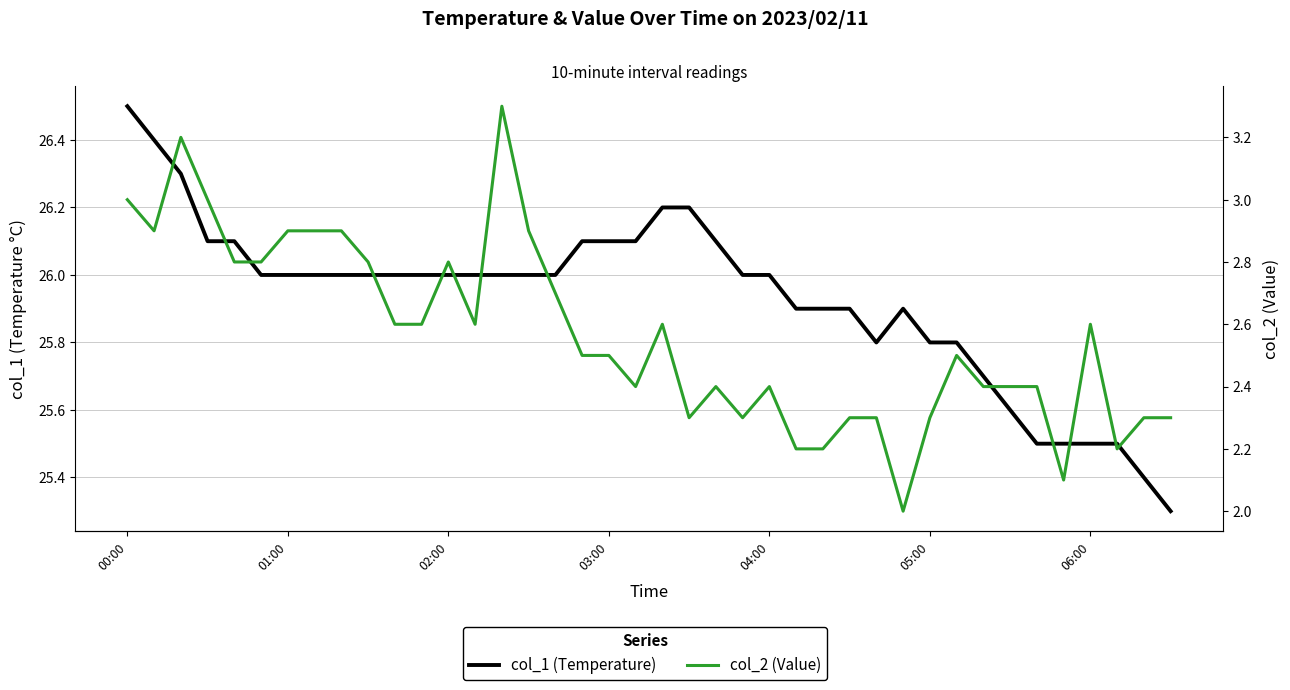

Which has a higher value, 36 or 03:00?

03:00